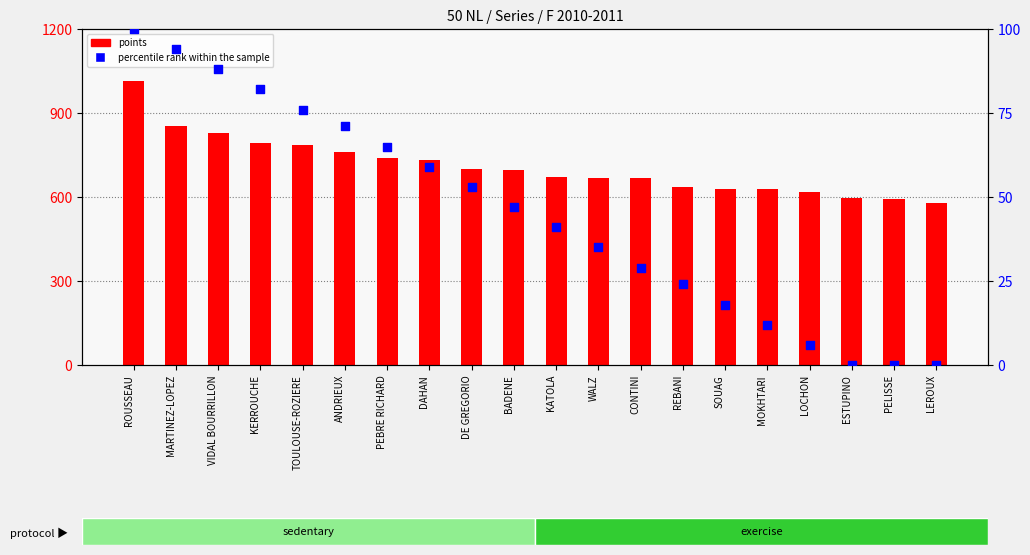

Which series has the largest total across all categories?

points